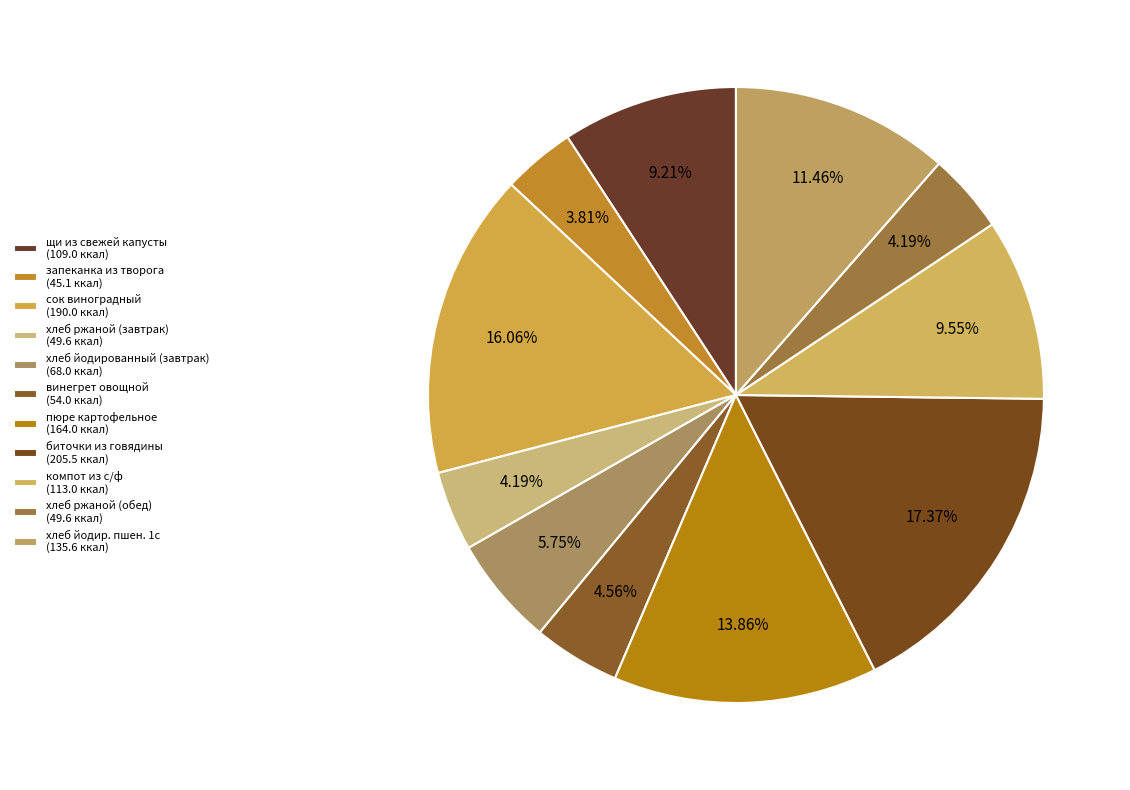

How many segments does this pie chart have?

11